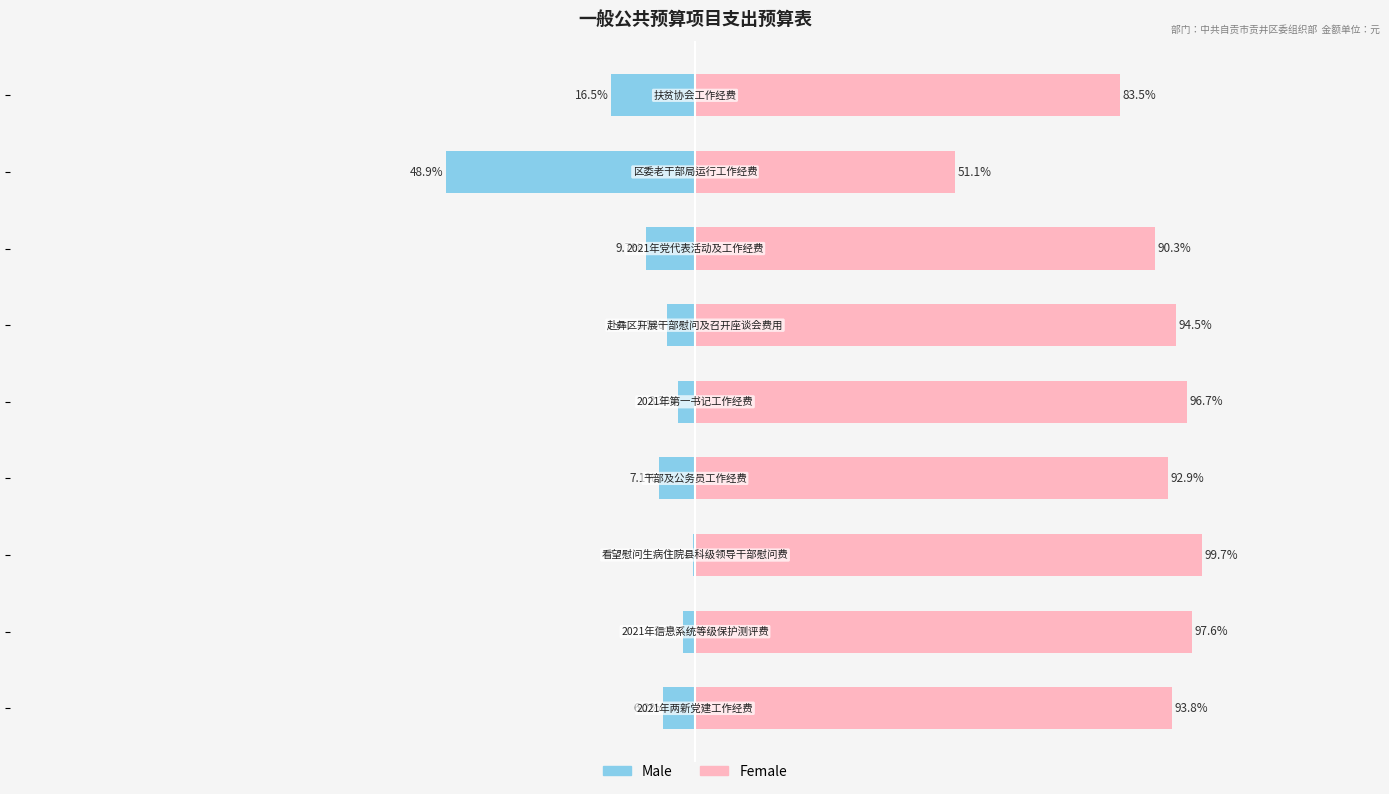

The Male series shows -17.5 at 7. True or false?

False